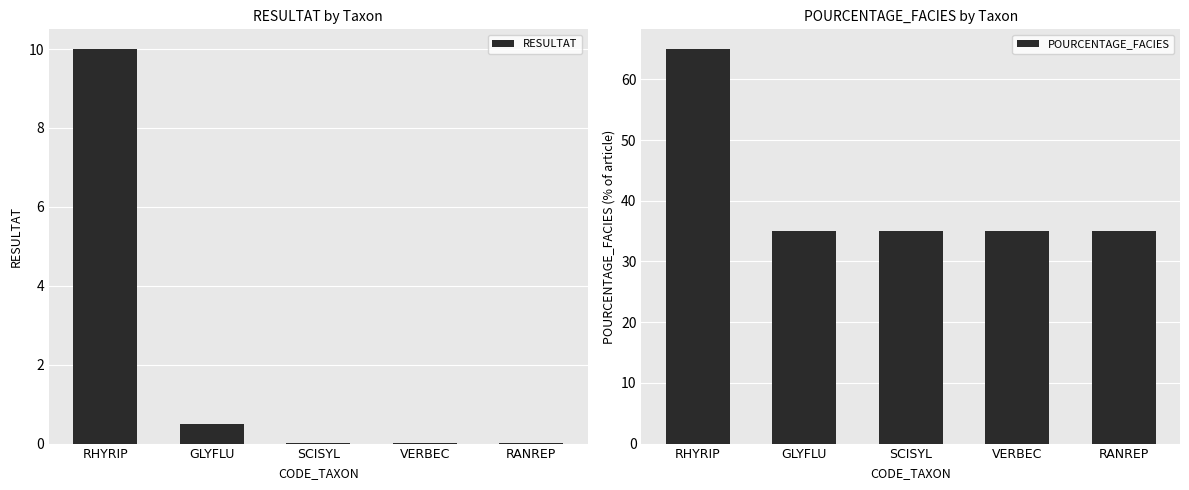

What is the value of the POURCENTAGE_FACIES bar at the 3rd from the left?

35